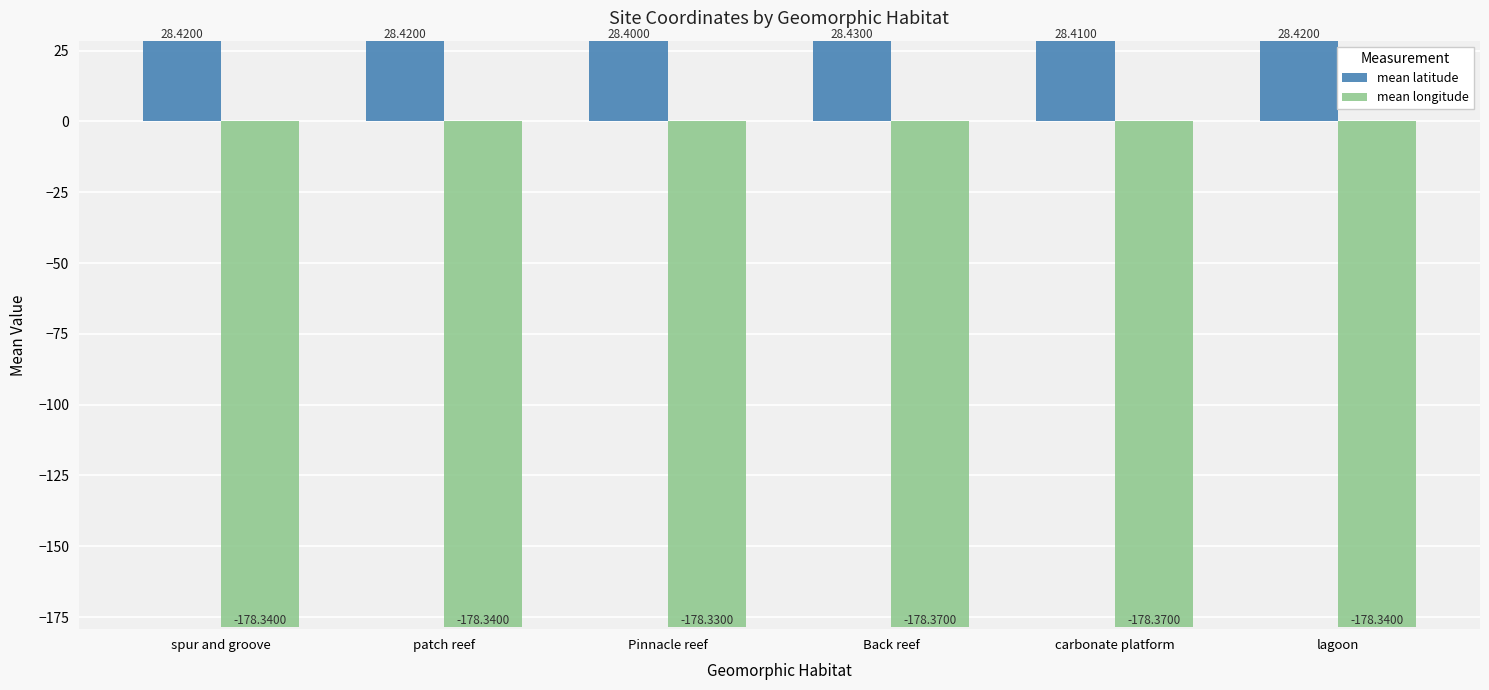

Which category has the highest value across all series?

Back reef